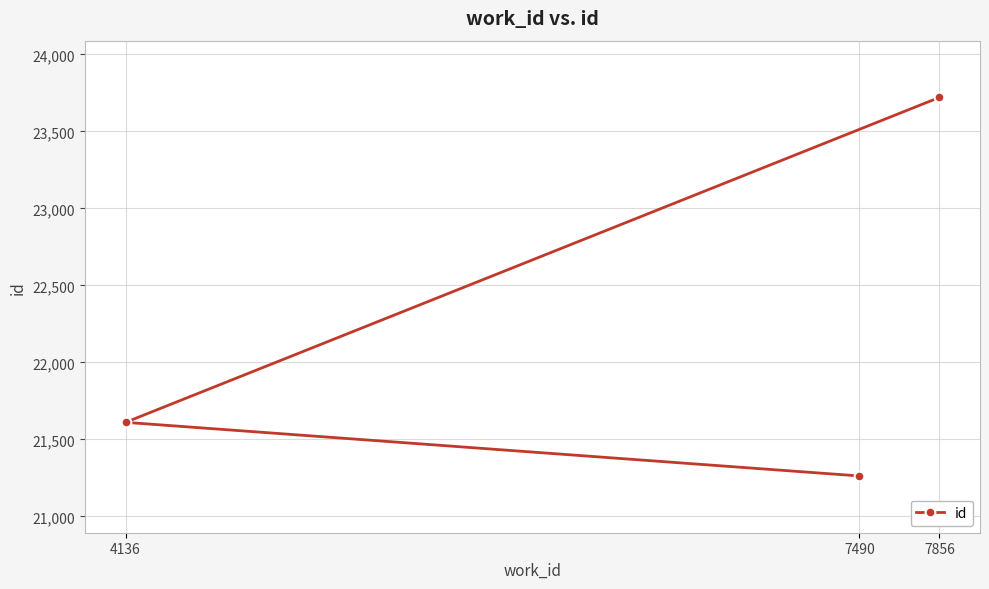

Where is the data nearest to the value 22491?

4136